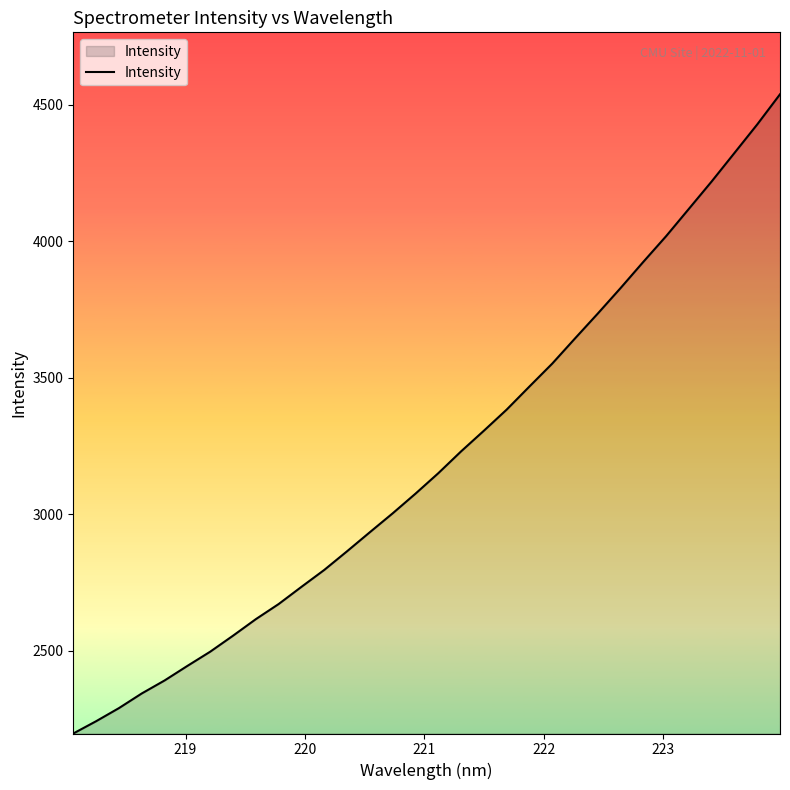

What is the minimum value shown in the chart?

2196.6